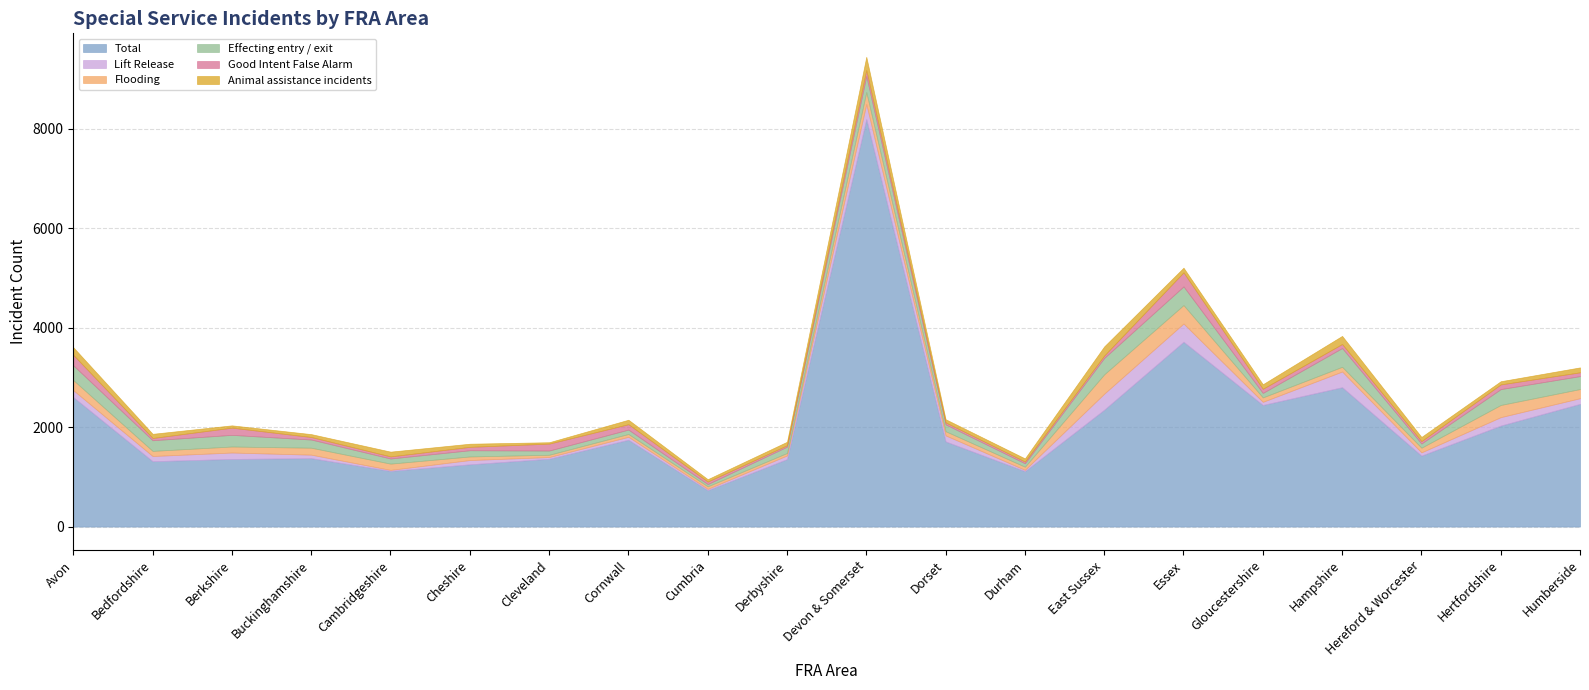

Rank the series at Essex from lowest to highest value.

Animal assistance incidents, Good Intent False Alarm, Lift Release, Flooding, Effecting entry / exit, Total